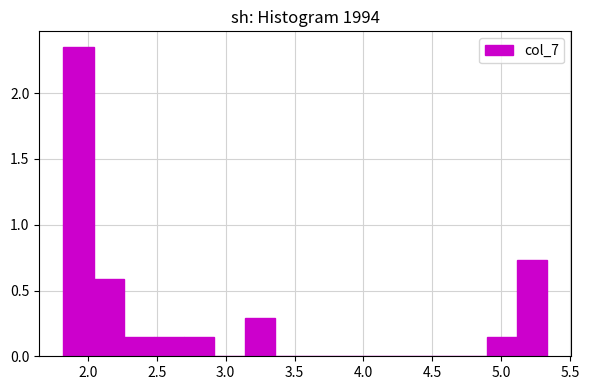

Over which range of the x-axis is the bar tallest?

1.80 to 2.05